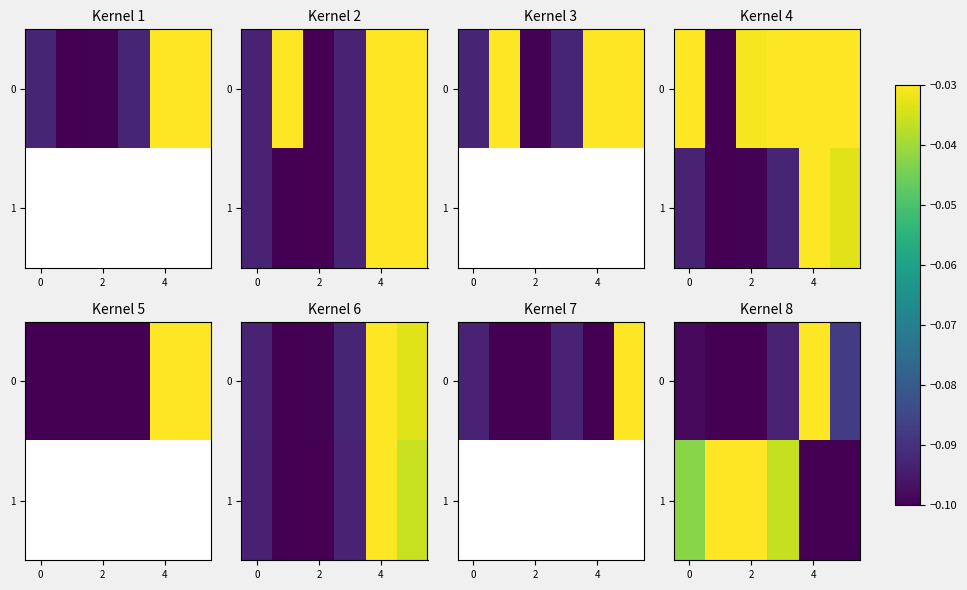

What is the average value of the 0 series?

-0.1